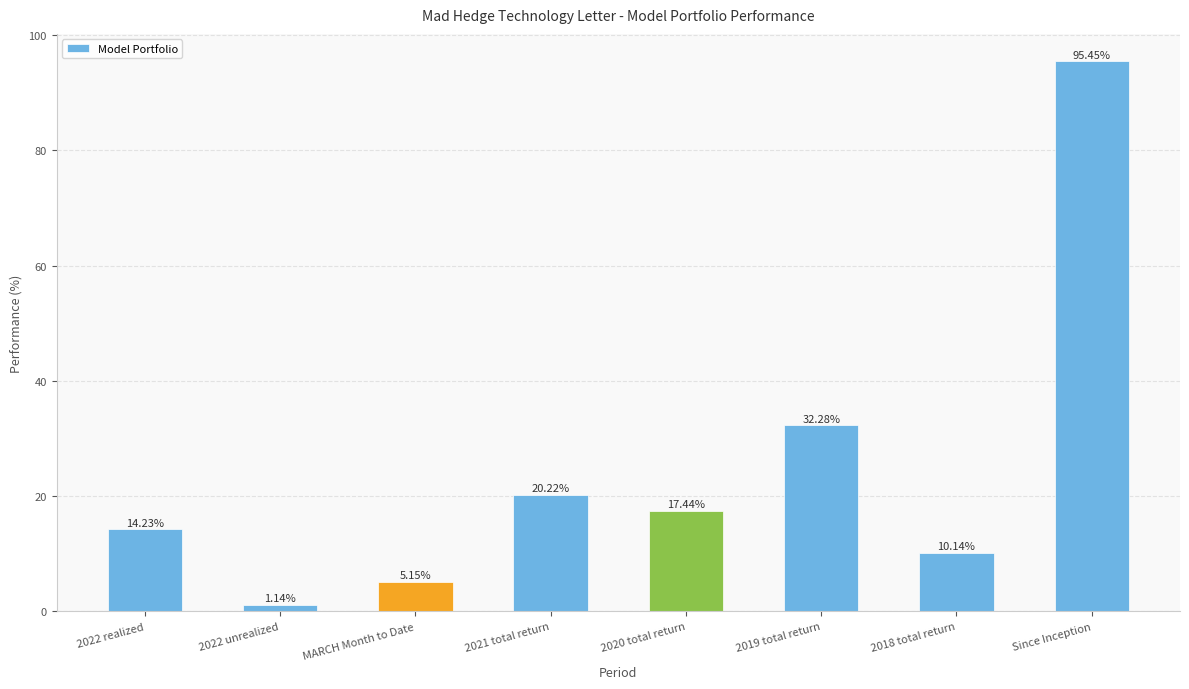

Which category has the highest value across all series?

Since Inception